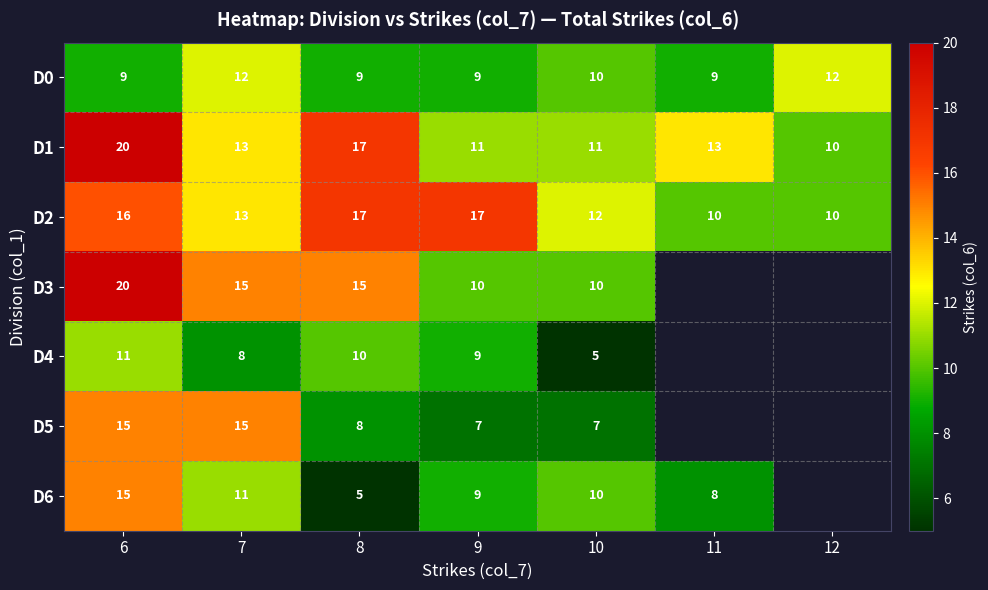

True or false: D0 has a value of 9 at 9.

True